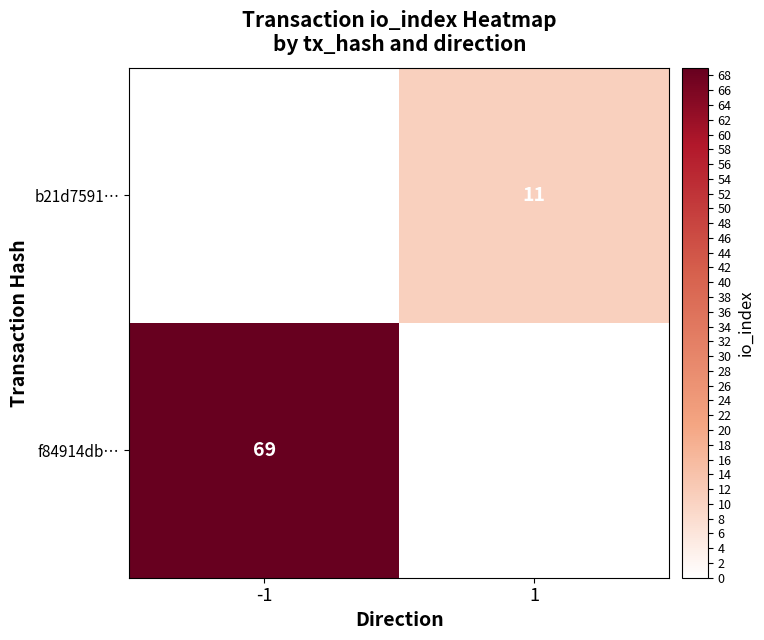

True or false: f84914db… has a value of 69 at -1.

True